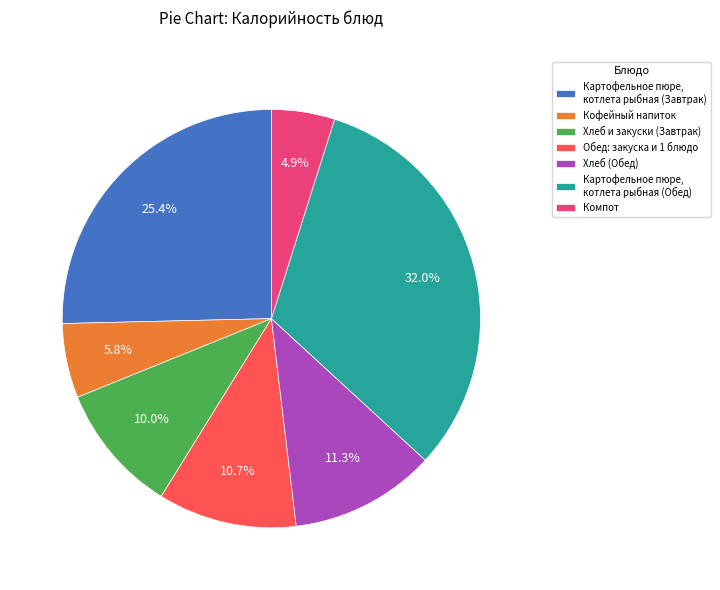

What percentage is NOT represented by Хлеб (Обед)?

88.7%